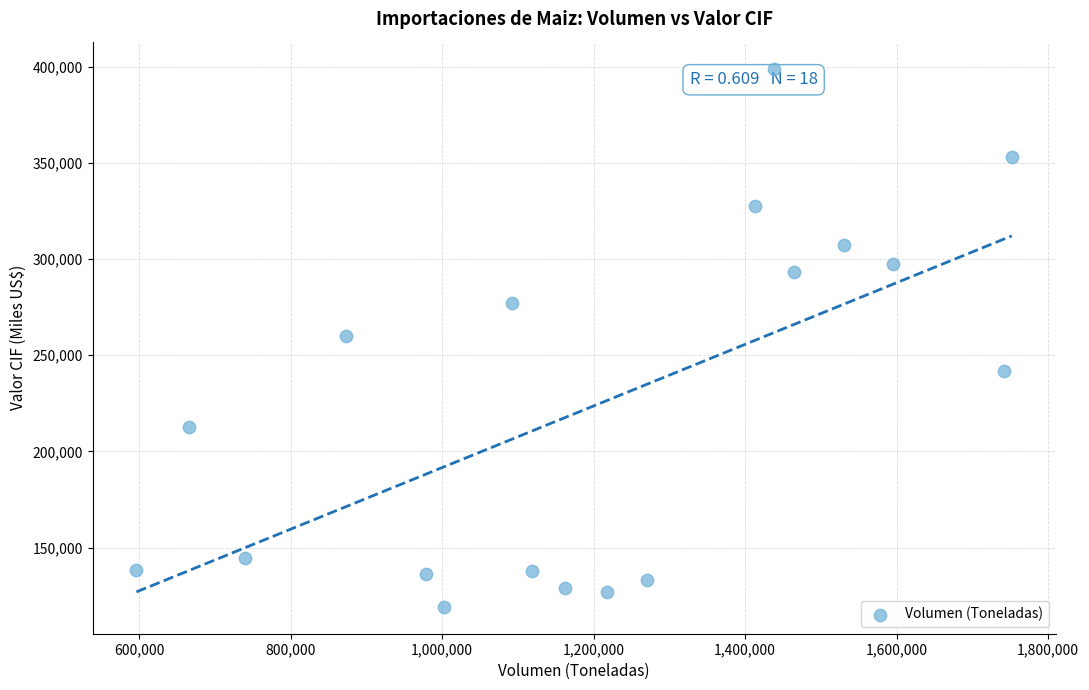

What is the range of Y values (max minus min)?

279796.3